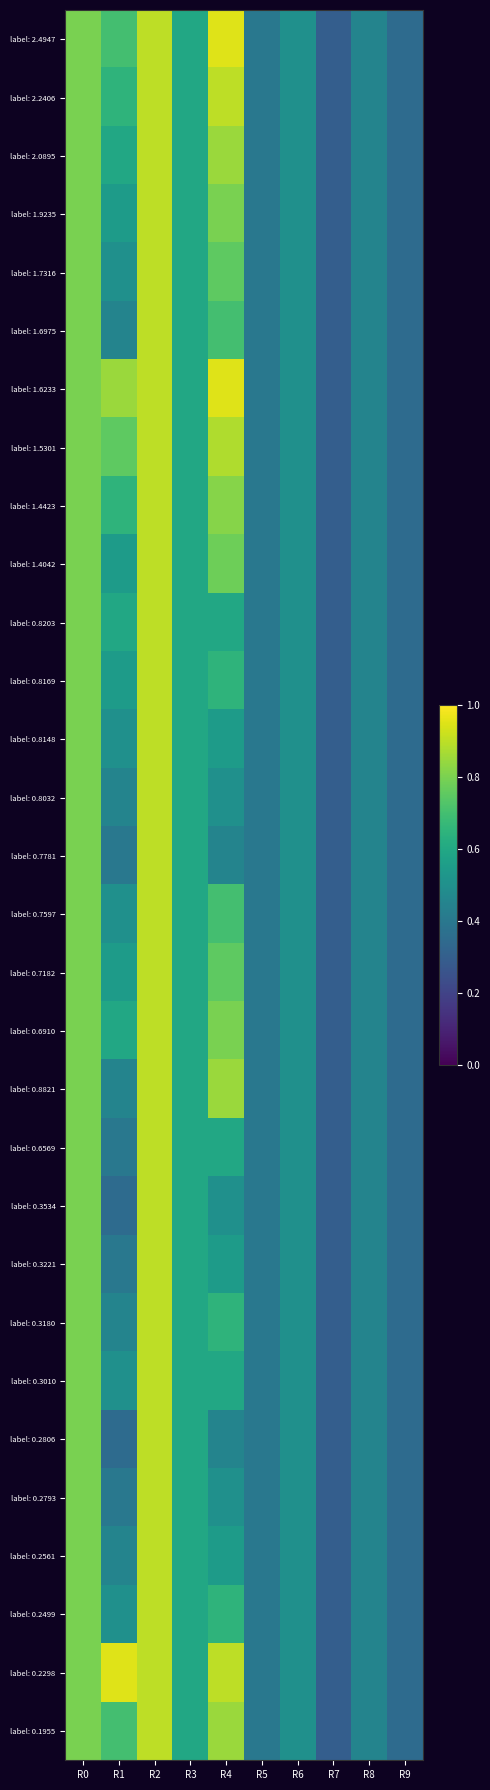

Reading left to right, list all the values displayed in this chart.

label: 2.4947: R0=0.8	R1=0.7	R2=0.9	R3=0.6	R4=0.9	R5=0.4	R6=0.5	R7=0.3	R8=0.5	R9=0.3
label: 2.2406: R0=0.8	R1=0.7	R2=0.9	R3=0.6	R4=0.9	R5=0.4	R6=0.5	R7=0.3	R8=0.5	R9=0.3
label: 2.0895: R0=0.8	R1=0.6	R2=0.9	R3=0.6	R4=0.8	R5=0.4	R6=0.5	R7=0.3	R8=0.5	R9=0.3
label: 1.9235: R0=0.8	R1=0.6	R2=0.9	R3=0.6	R4=0.8	R5=0.4	R6=0.5	R7=0.3	R8=0.5	R9=0.3
label: 1.7316: R0=0.8	R1=0.5	R2=0.9	R3=0.6	R4=0.8	R5=0.4	R6=0.5	R7=0.3	R8=0.5	R9=0.3
label: 1.6975: R0=0.8	R1=0.5	R2=0.9	R3=0.6	R4=0.7	R5=0.4	R6=0.5	R7=0.3	R8=0.5	R9=0.3
label: 1.6233: R0=0.8	R1=0.8	R2=0.9	R3=0.6	R4=0.9	R5=0.4	R6=0.5	R7=0.3	R8=0.5	R9=0.3
label: 1.5301: R0=0.8	R1=0.8	R2=0.9	R3=0.6	R4=0.9	R5=0.4	R6=0.5	R7=0.3	R8=0.5	R9=0.3
label: 1.4423: R0=0.8	R1=0.7	R2=0.9	R3=0.6	R4=0.8	R5=0.4	R6=0.5	R7=0.3	R8=0.5	R9=0.3
label: 1.4042: R0=0.8	R1=0.6	R2=0.9	R3=0.6	R4=0.8	R5=0.4	R6=0.5	R7=0.3	R8=0.5	R9=0.3
label: 0.8203: R0=0.8	R1=0.6	R2=0.9	R3=0.6	R4=0.6	R5=0.4	R6=0.5	R7=0.3	R8=0.5	R9=0.3
label: 0.8169: R0=0.8	R1=0.6	R2=0.9	R3=0.6	R4=0.7	R5=0.4	R6=0.5	R7=0.3	R8=0.5	R9=0.3
label: 0.8148: R0=0.8	R1=0.5	R2=0.9	R3=0.6	R4=0.6	R5=0.4	R6=0.5	R7=0.3	R8=0.5	R9=0.3
label: 0.8032: R0=0.8	R1=0.5	R2=0.9	R3=0.6	R4=0.5	R5=0.4	R6=0.5	R7=0.3	R8=0.5	R9=0.3
label: 0.7781: R0=0.8	R1=0.4	R2=0.9	R3=0.6	R4=0.5	R5=0.4	R6=0.5	R7=0.3	R8=0.5	R9=0.3
label: 0.7597: R0=0.8	R1=0.5	R2=0.9	R3=0.6	R4=0.7	R5=0.4	R6=0.5	R7=0.3	R8=0.5	R9=0.3
label: 0.7182: R0=0.8	R1=0.6	R2=0.9	R3=0.6	R4=0.8	R5=0.4	R6=0.5	R7=0.3	R8=0.5	R9=0.3
label: 0.6910: R0=0.8	R1=0.6	R2=0.9	R3=0.6	R4=0.8	R5=0.4	R6=0.5	R7=0.3	R8=0.5	R9=0.3
label: 0.8821: R0=0.8	R1=0.5	R2=0.9	R3=0.6	R4=0.8	R5=0.4	R6=0.5	R7=0.3	R8=0.5	R9=0.3
label: 0.6569: R0=0.8	R1=0.4	R2=0.9	R3=0.6	R4=0.6	R5=0.4	R6=0.5	R7=0.3	R8=0.5	R9=0.3
label: 0.3534: R0=0.8	R1=0.3	R2=0.9	R3=0.6	R4=0.5	R5=0.4	R6=0.5	R7=0.3	R8=0.5	R9=0.3
label: 0.3221: R0=0.8	R1=0.4	R2=0.9	R3=0.6	R4=0.6	R5=0.4	R6=0.5	R7=0.3	R8=0.5	R9=0.3
label: 0.3180: R0=0.8	R1=0.5	R2=0.9	R3=0.6	R4=0.7	R5=0.4	R6=0.5	R7=0.3	R8=0.5	R9=0.3
label: 0.3010: R0=0.8	R1=0.5	R2=0.9	R3=0.6	R4=0.6	R5=0.4	R6=0.5	R7=0.3	R8=0.5	R9=0.3
label: 0.2806: R0=0.8	R1=0.3	R2=0.9	R3=0.6	R4=0.5	R5=0.4	R6=0.5	R7=0.3	R8=0.5	R9=0.3
label: 0.2793: R0=0.8	R1=0.4	R2=0.9	R3=0.6	R4=0.5	R5=0.4	R6=0.5	R7=0.3	R8=0.5	R9=0.3
label: 0.2561: R0=0.8	R1=0.5	R2=0.9	R3=0.6	R4=0.6	R5=0.4	R6=0.5	R7=0.3	R8=0.5	R9=0.3
label: 0.2499: R0=0.8	R1=0.5	R2=0.9	R3=0.6	R4=0.7	R5=0.4	R6=0.5	R7=0.3	R8=0.5	R9=0.3
label: 0.2298: R0=0.8	R1=0.9	R2=0.9	R3=0.6	R4=0.9	R5=0.4	R6=0.5	R7=0.3	R8=0.5	R9=0.3
label: 0.1955: R0=0.8	R1=0.7	R2=0.9	R3=0.6	R4=0.8	R5=0.4	R6=0.5	R7=0.3	R8=0.5	R9=0.3